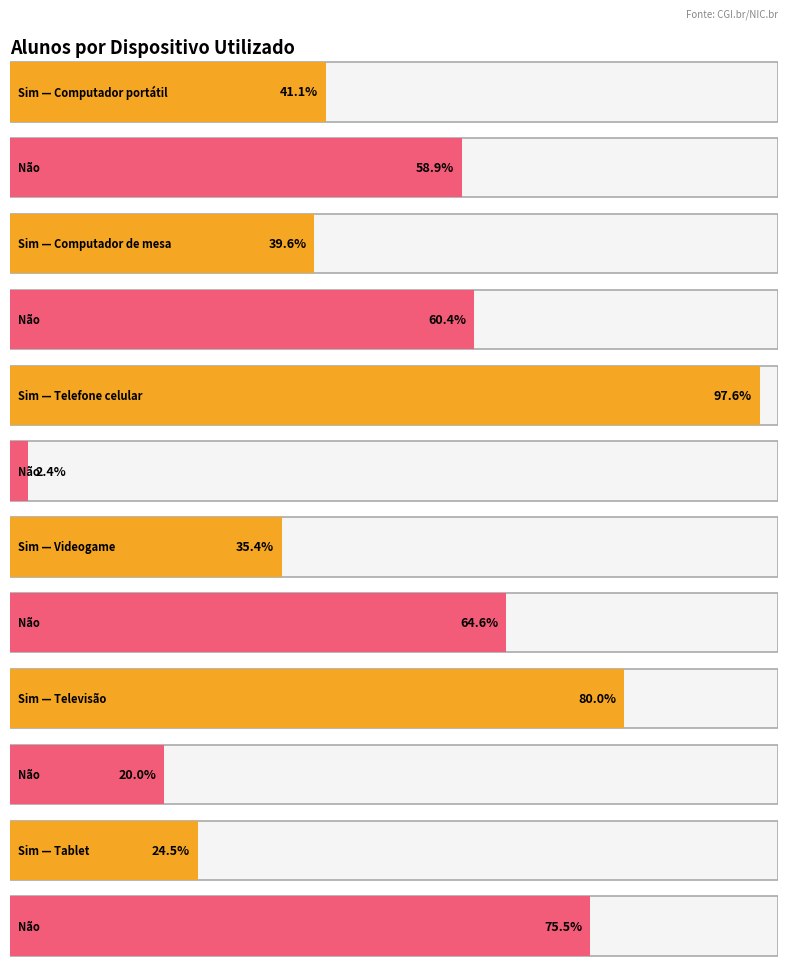

Which series changed the most between Computador de mesa and Telefone celular?

Sim